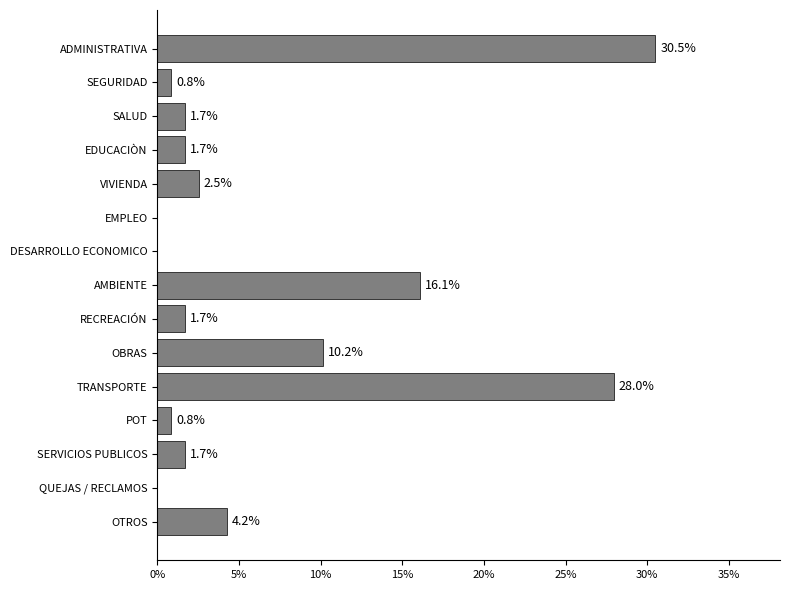

Are the bars horizontal?

Yes